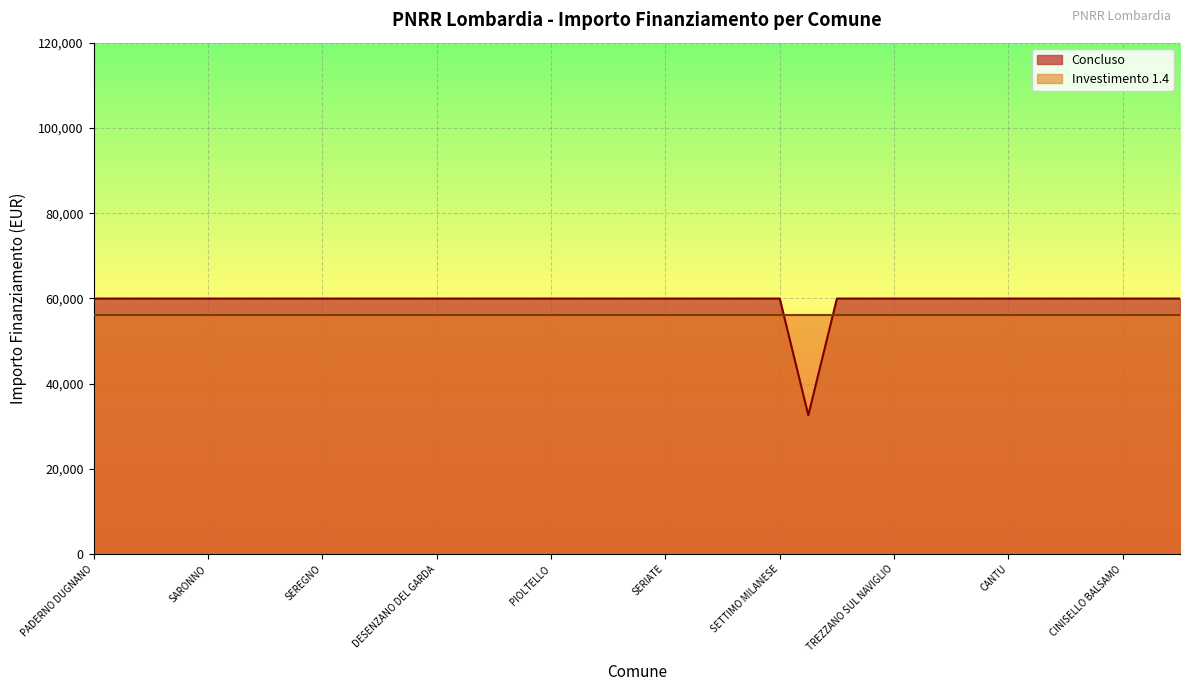

At which category does the chart reach its peak across all series?

PADERNO DUGNANO